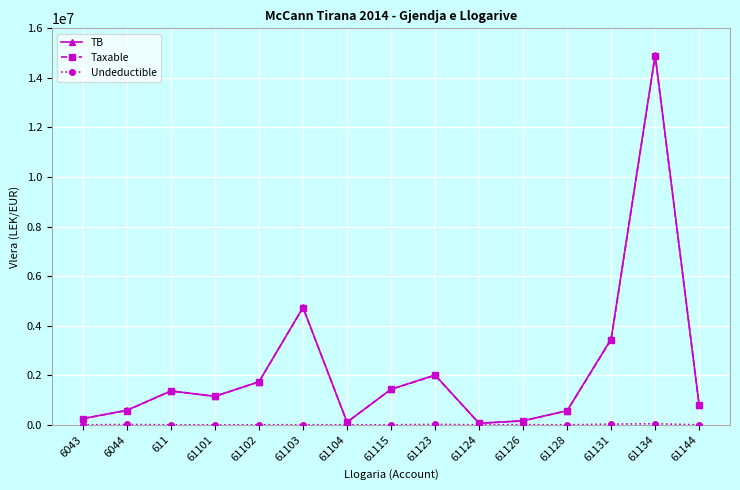

The value of Taxable at 61134 is 8103520.1. True or false?

False